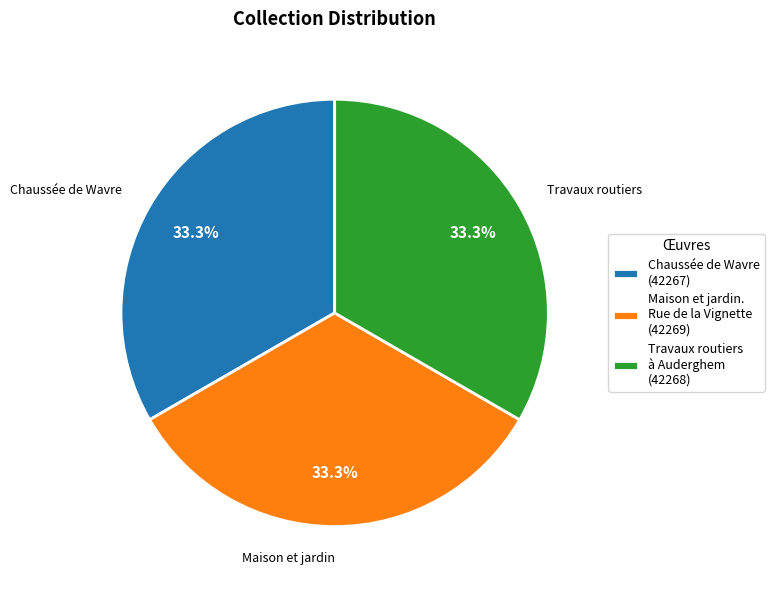

True or false: Chaussée de Wavre accounts for 33% of the total.

True